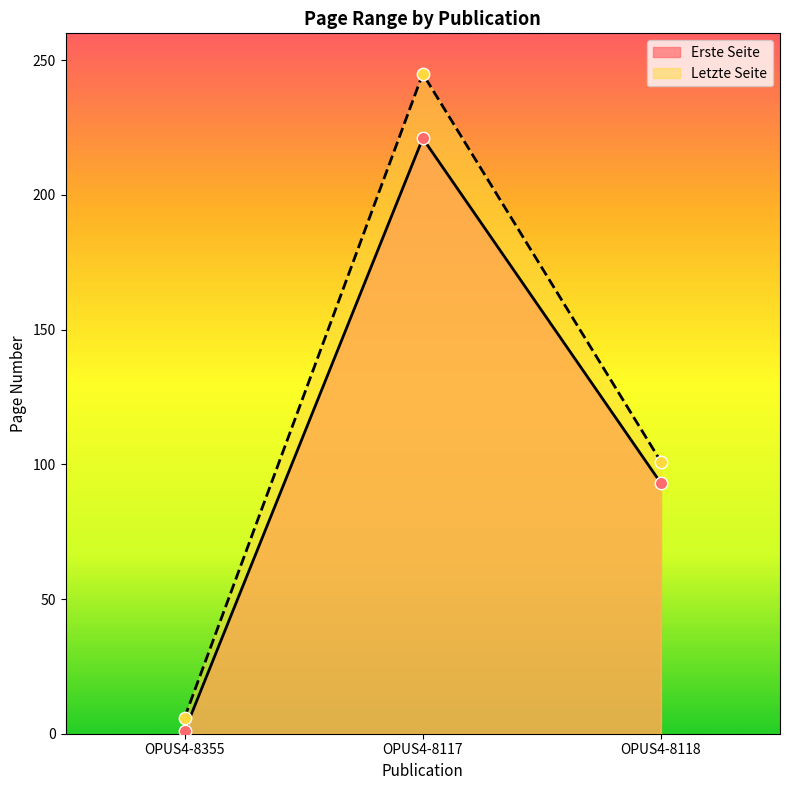

Which series has the largest Y range (max minus min)?

Letzte Seite